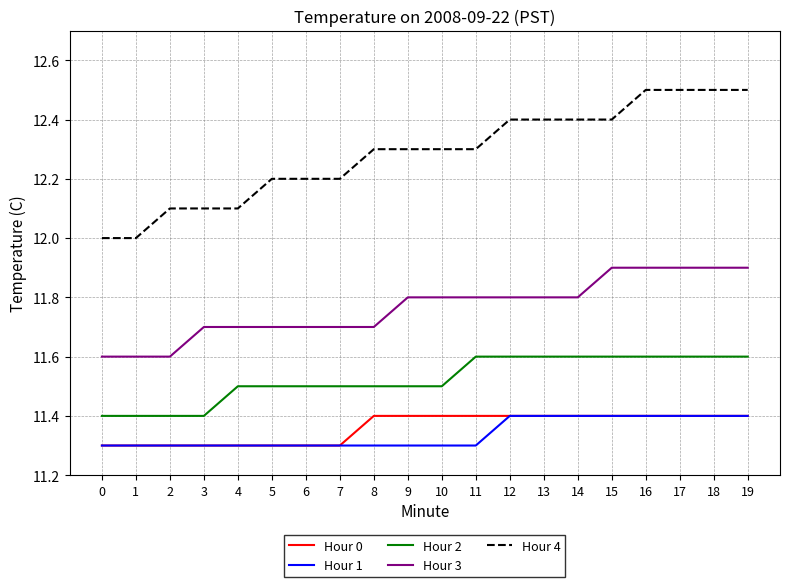

What is the difference between the maximum and minimum values in the Hour 2 series?

0.2